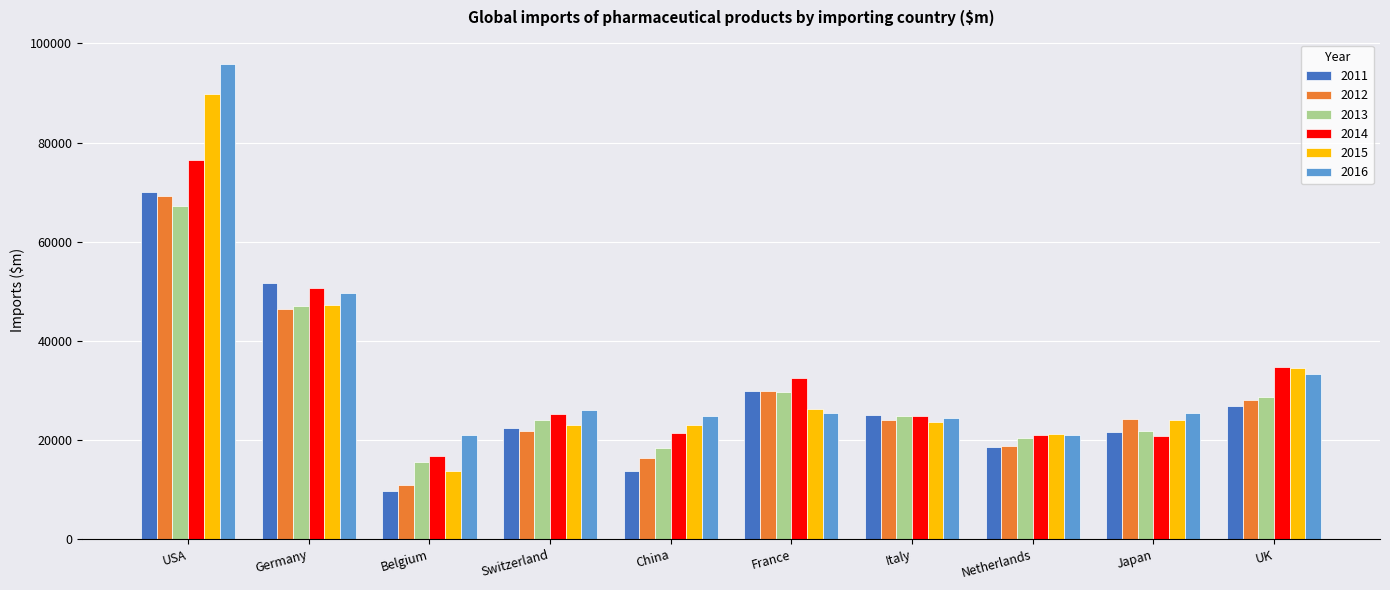

Count the number of categories in the chart.

10